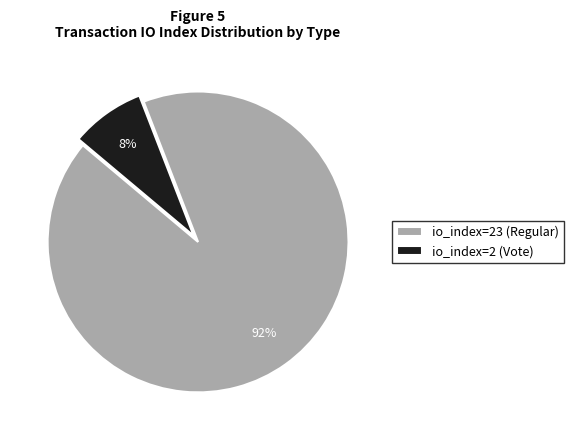

What is the largest slice in the pie chart?

io_index=23 (Regular)